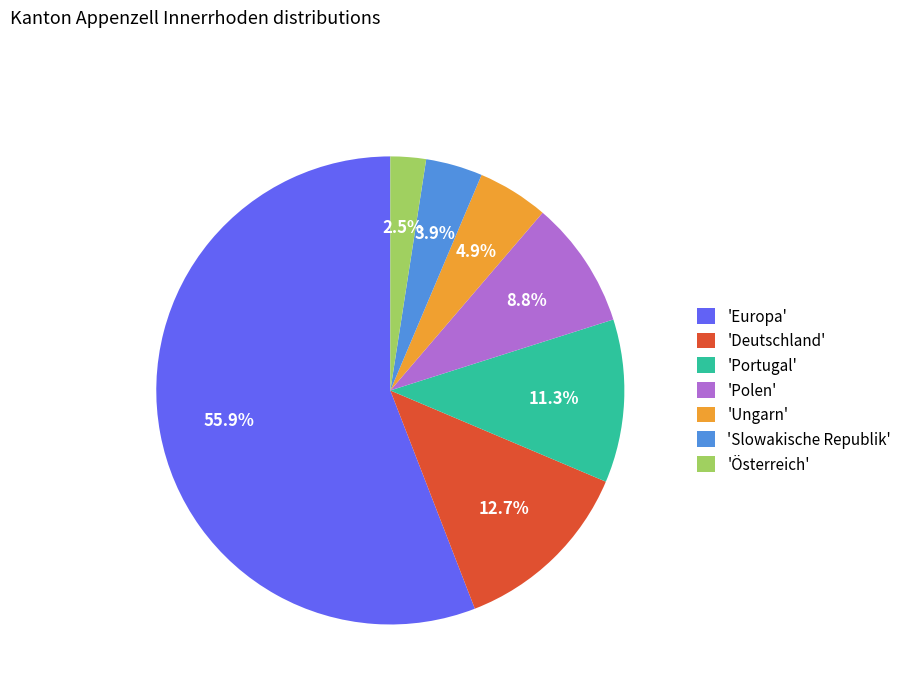

Combined, do 'Deutschland' and 'Polen' account for over 50%?

No